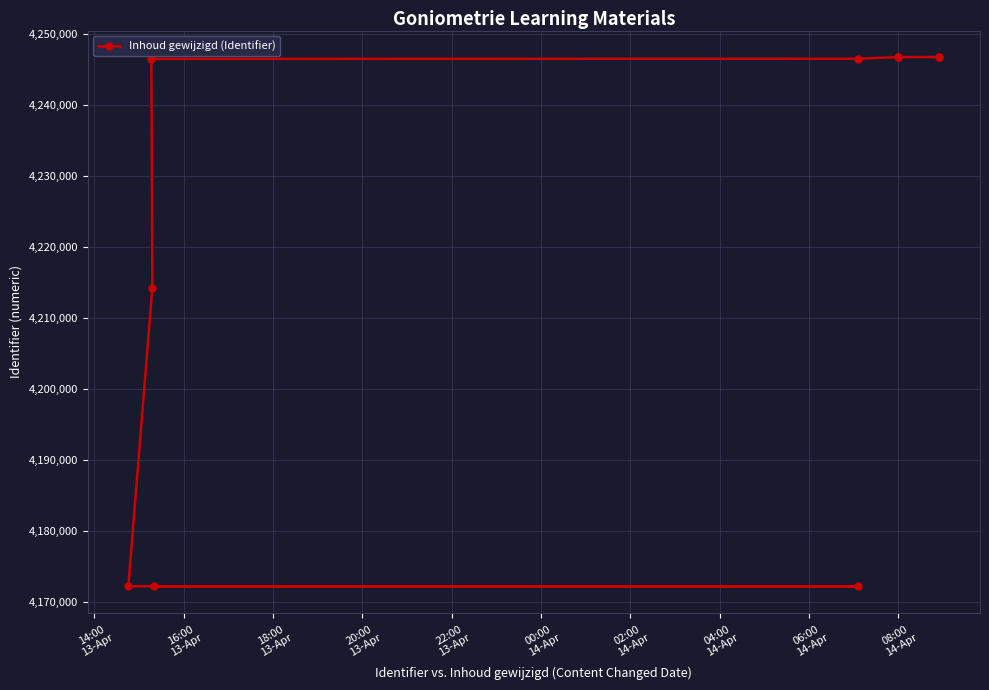

The value at 16:00
13-Apr is 4172234. True or false?

True